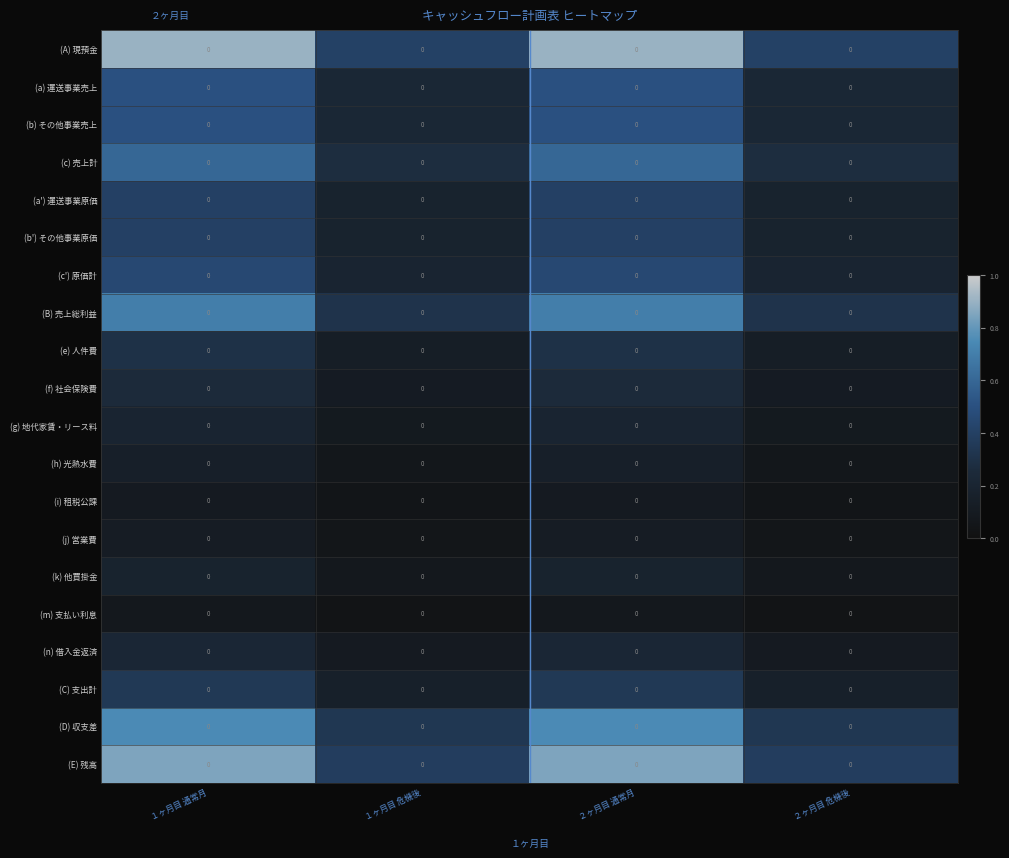

Reading left to right, extract all data points from this chart.

(A) 現預金: １ヶ月目 通常月=0.0	１ヶ月目 危機後=0.0	２ヶ月目 通常月=0.0	２ヶ月目 危機後=0.0
(a) 運送事業売上: １ヶ月目 通常月=0.0	１ヶ月目 危機後=0.0	２ヶ月目 通常月=0.0	２ヶ月目 危機後=0.0
(b) その他事業売上: １ヶ月目 通常月=0.0	１ヶ月目 危機後=0.0	２ヶ月目 通常月=0.0	２ヶ月目 危機後=0.0
(c) 売上計: １ヶ月目 通常月=0.0	１ヶ月目 危機後=0.0	２ヶ月目 通常月=0.0	２ヶ月目 危機後=0.0
(a') 運送事業原価: １ヶ月目 通常月=0.0	１ヶ月目 危機後=0.0	２ヶ月目 通常月=0.0	２ヶ月目 危機後=0.0
(b') その他事業原価: １ヶ月目 通常月=0.0	１ヶ月目 危機後=0.0	２ヶ月目 通常月=0.0	２ヶ月目 危機後=0.0
(c') 原価計: １ヶ月目 通常月=0.0	１ヶ月目 危機後=0.0	２ヶ月目 通常月=0.0	２ヶ月目 危機後=0.0
(B) 売上総利益: １ヶ月目 通常月=0.0	１ヶ月目 危機後=0.0	２ヶ月目 通常月=0.0	２ヶ月目 危機後=0.0
(e) 人件費: １ヶ月目 通常月=0.0	１ヶ月目 危機後=0.0	２ヶ月目 通常月=0.0	２ヶ月目 危機後=0.0
(f) 社会保険費: １ヶ月目 通常月=0.0	１ヶ月目 危機後=0.0	２ヶ月目 通常月=0.0	２ヶ月目 危機後=0.0
(g) 地代家賃・リース料: １ヶ月目 通常月=0.0	１ヶ月目 危機後=0.0	２ヶ月目 通常月=0.0	２ヶ月目 危機後=0.0
(h) 光熱水費: １ヶ月目 通常月=0.0	１ヶ月目 危機後=0.0	２ヶ月目 通常月=0.0	２ヶ月目 危機後=0.0
(i) 租税公課: １ヶ月目 通常月=0.0	１ヶ月目 危機後=0.0	２ヶ月目 通常月=0.0	２ヶ月目 危機後=0.0
(j) 営業費: １ヶ月目 通常月=0.0	１ヶ月目 危機後=0.0	２ヶ月目 通常月=0.0	２ヶ月目 危機後=0.0
(k) 他買掛金: １ヶ月目 通常月=0.0	１ヶ月目 危機後=0.0	２ヶ月目 通常月=0.0	２ヶ月目 危機後=0.0
(m) 支払い利息: １ヶ月目 通常月=0.0	１ヶ月目 危機後=0.0	２ヶ月目 通常月=0.0	２ヶ月目 危機後=0.0
(n) 借入金返済: １ヶ月目 通常月=0.0	１ヶ月目 危機後=0.0	２ヶ月目 通常月=0.0	２ヶ月目 危機後=0.0
(C) 支出計: １ヶ月目 通常月=0.0	１ヶ月目 危機後=0.0	２ヶ月目 通常月=0.0	２ヶ月目 危機後=0.0
(D) 収支差: １ヶ月目 通常月=0.0	１ヶ月目 危機後=0.0	２ヶ月目 通常月=0.0	２ヶ月目 危機後=0.0
(E) 残高: １ヶ月目 通常月=0.0	１ヶ月目 危機後=0.0	２ヶ月目 通常月=0.0	２ヶ月目 危機後=0.0